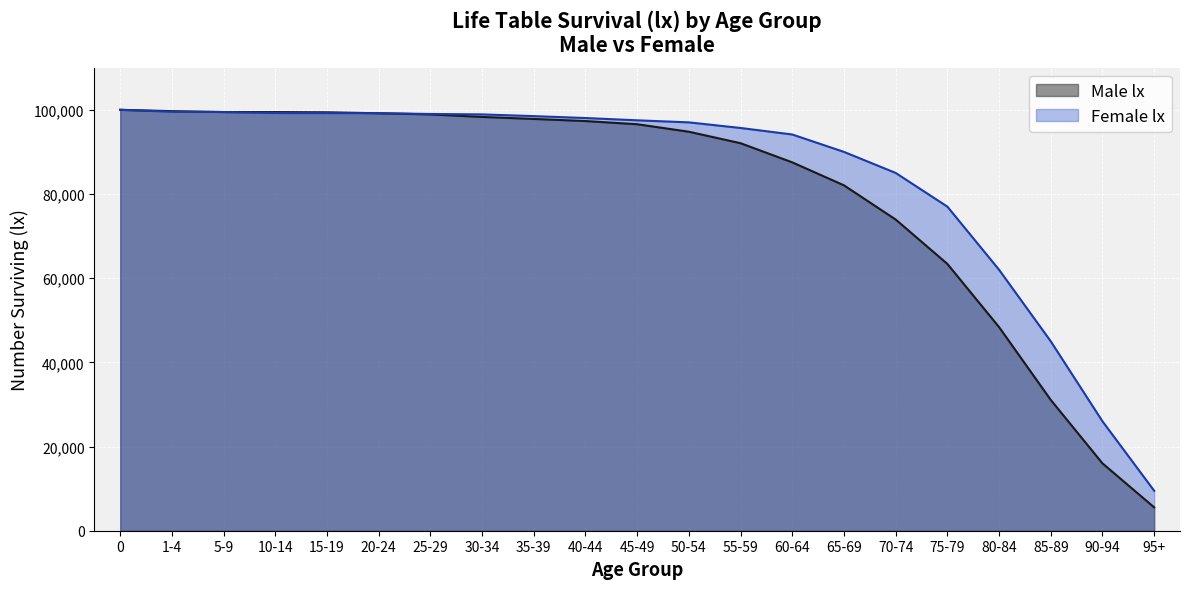

How many data points in Male lx are less than 96571?

10